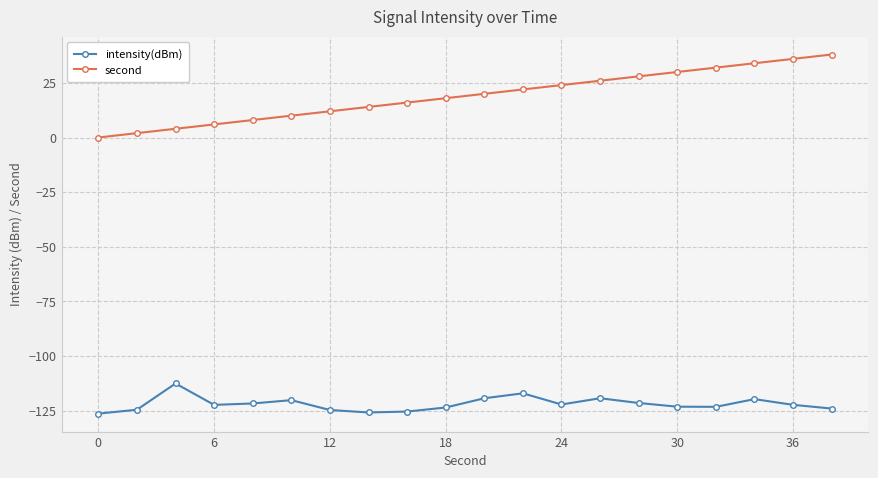

Which series has the largest range (max minus min)?

second